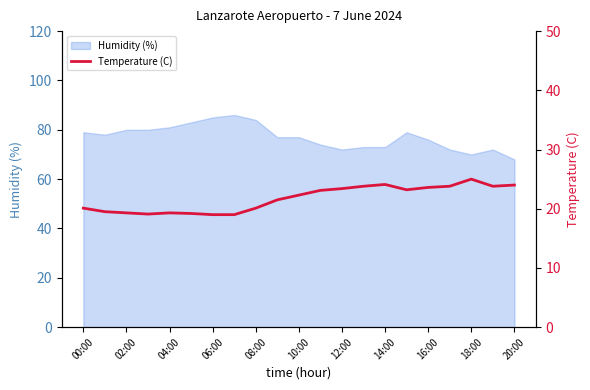

What is the maximum value for Humidity (%)?

86